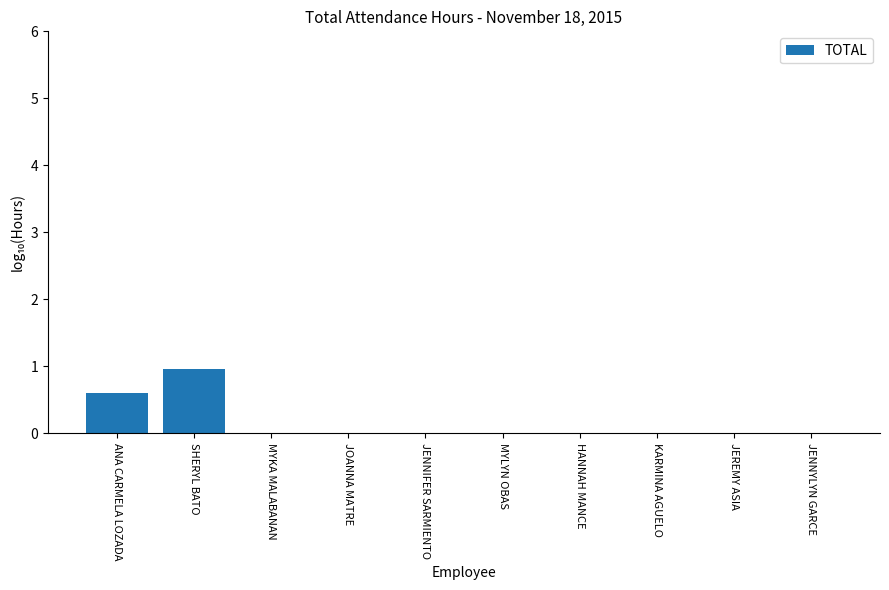

Which label corresponds to the largest value in the chart?

SHERYL BATO